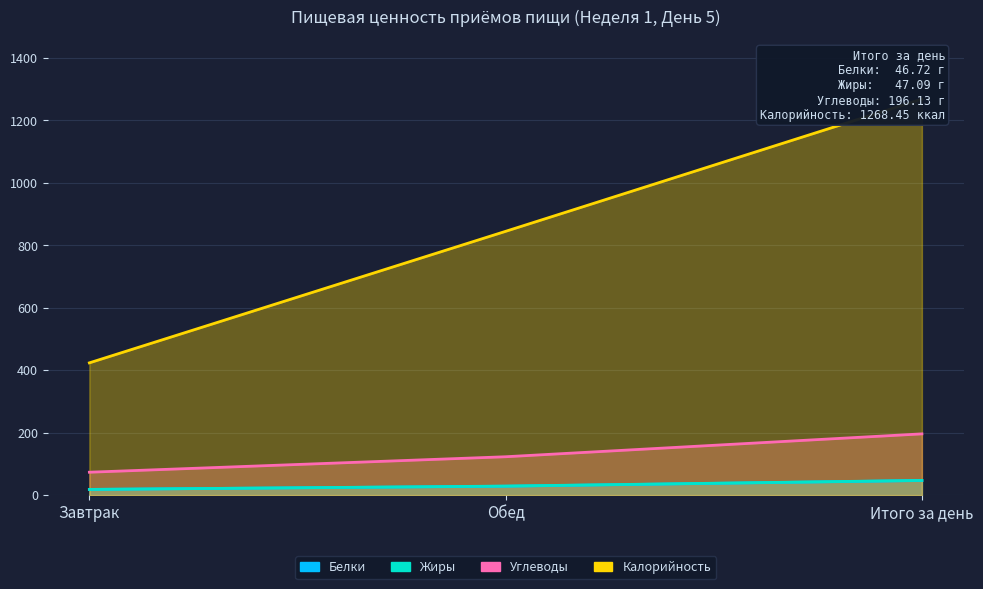

What is the difference between the highest and lowest values at Обед?

816.4